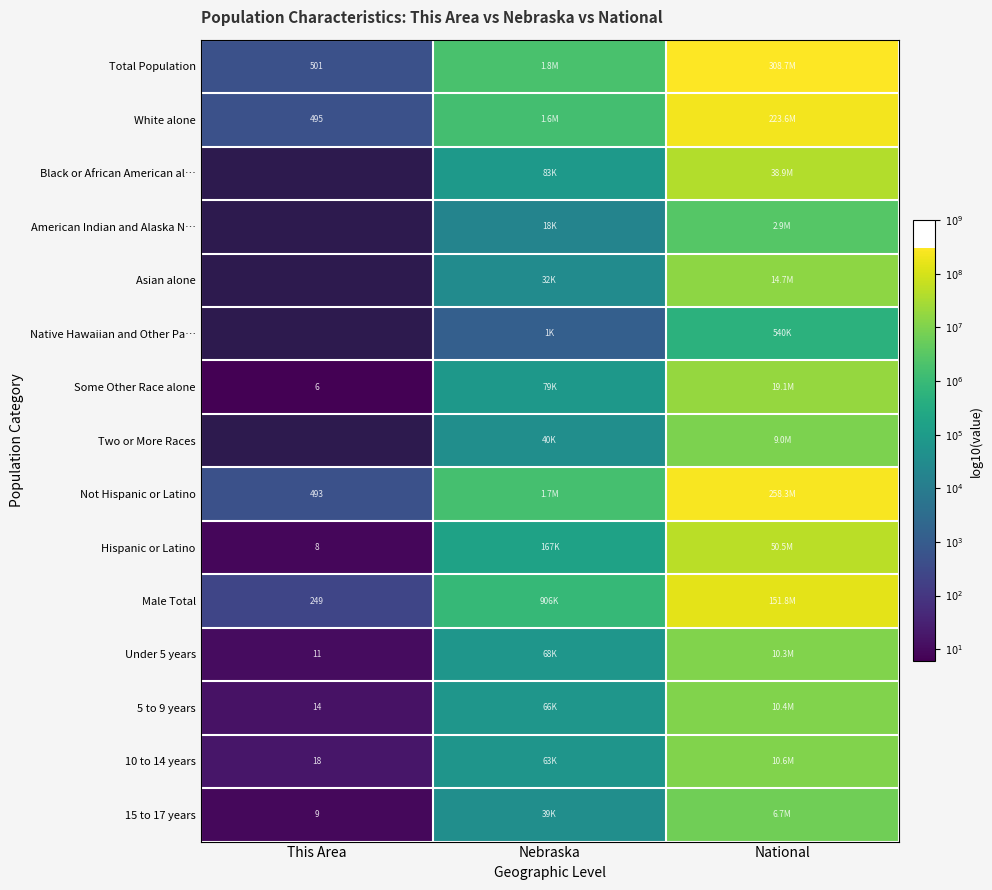

What is the spread (max minus min) of values at National?

2.8